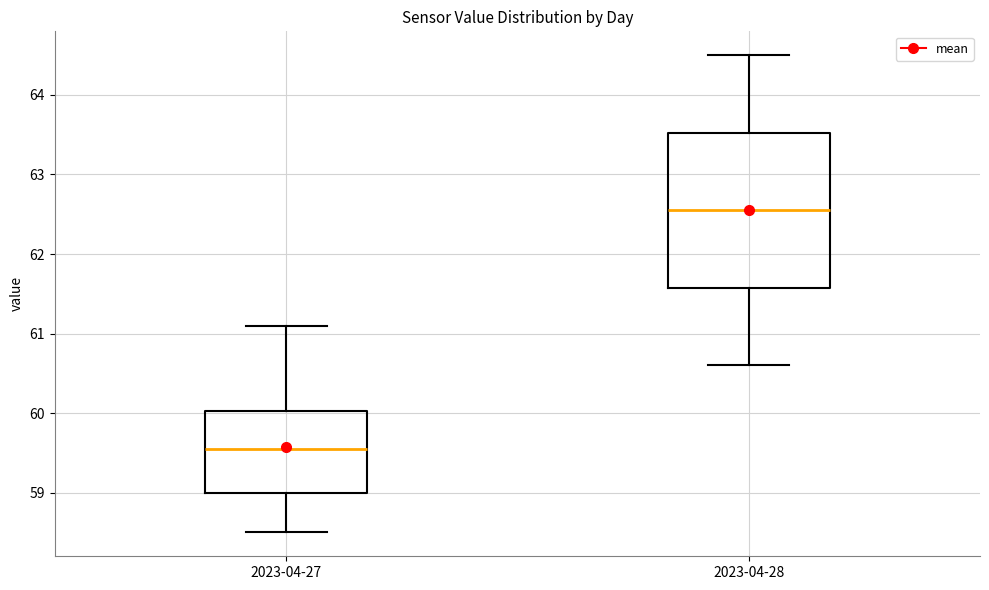

Reading left to right, read every box against the y-axis: the position of its median line, the range the box covers, and the ends of its whiskers. The values are not printed on the chart, so give them approximately, as read against the axis.

2023-04-27: median 59.6, box 59.0 to 60.0, whiskers 58.5 to 61.1
2023-04-28: median 62.6, box 61.6 to 63.5, whiskers 60.6 to 64.5